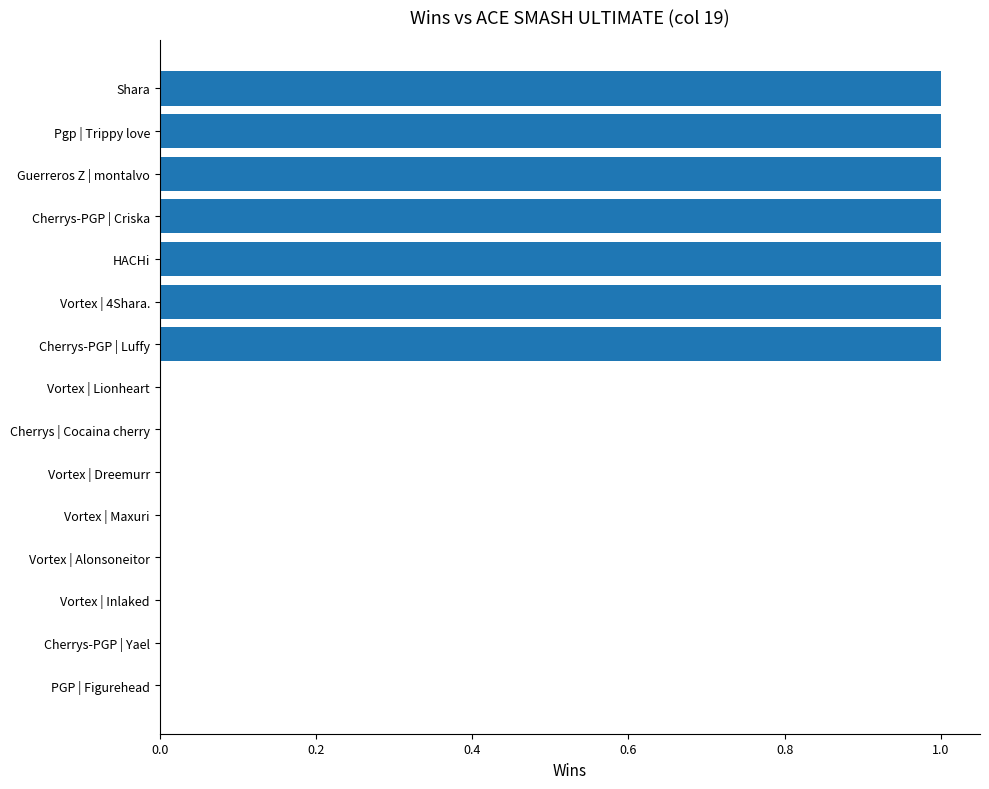

The chart shows a value of 1 at HACHi. True or false?

True